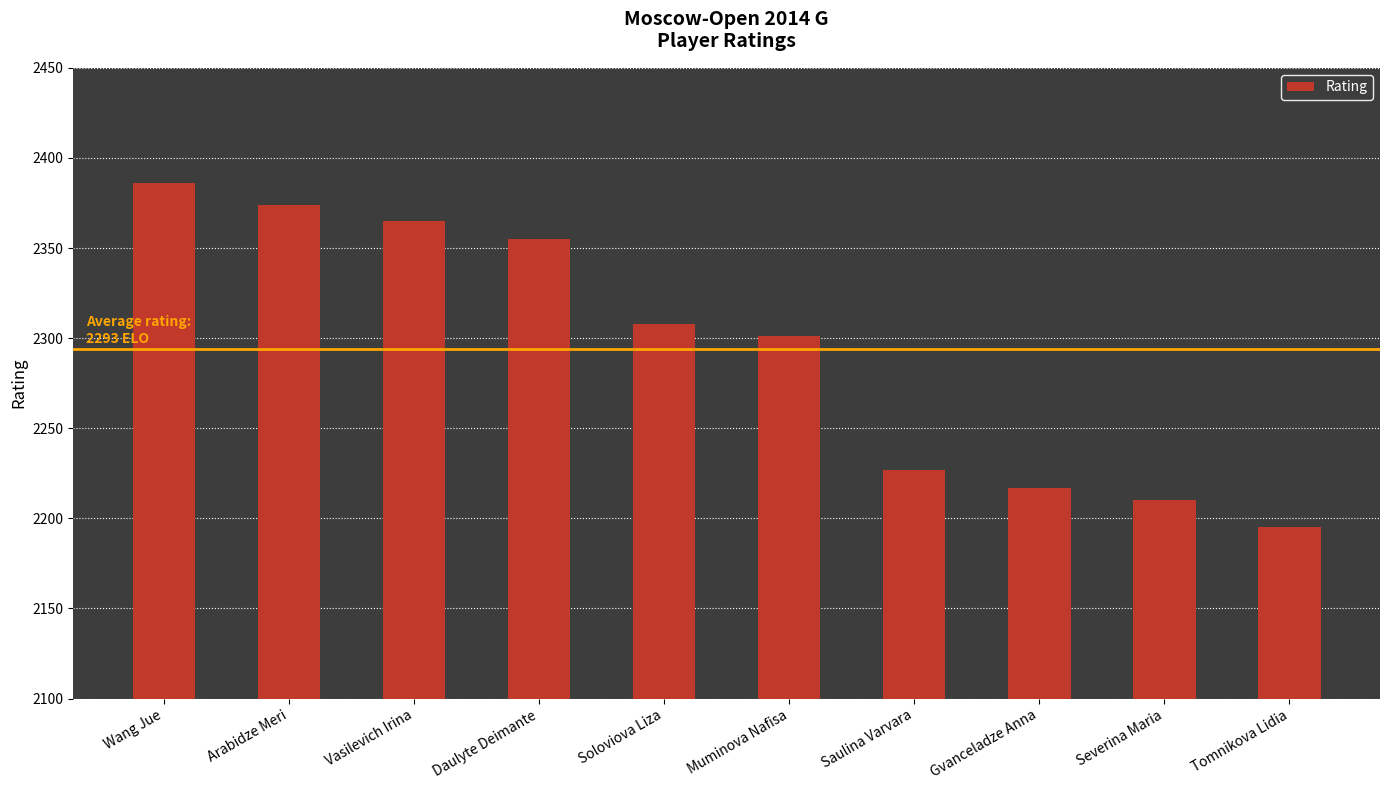

What position from the left is Daulyte Deimante?

4